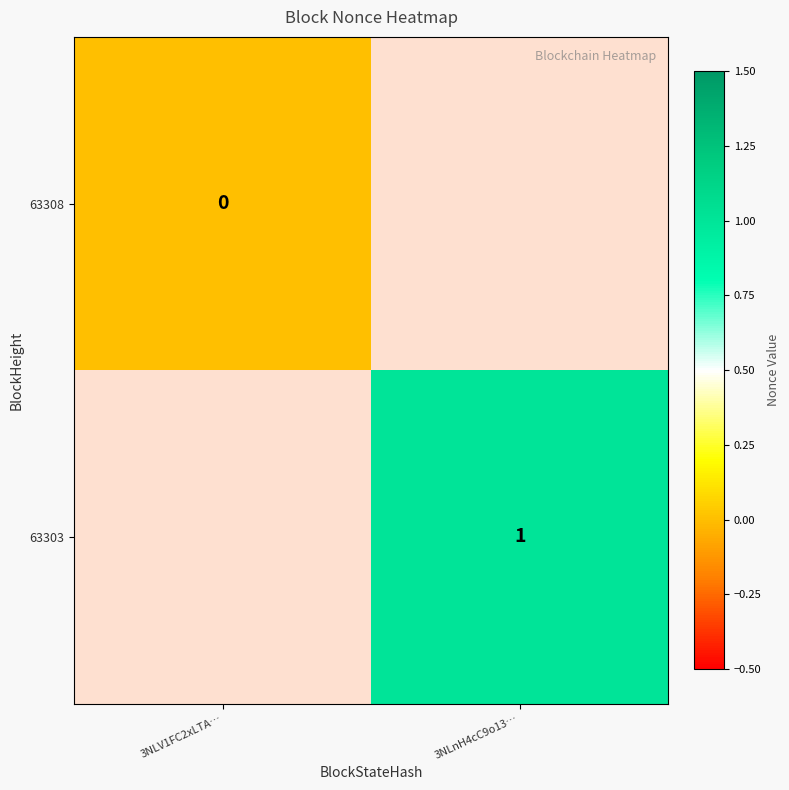

Where is 63308 nearest to the value 0?

3NLV1FC2xLTA…